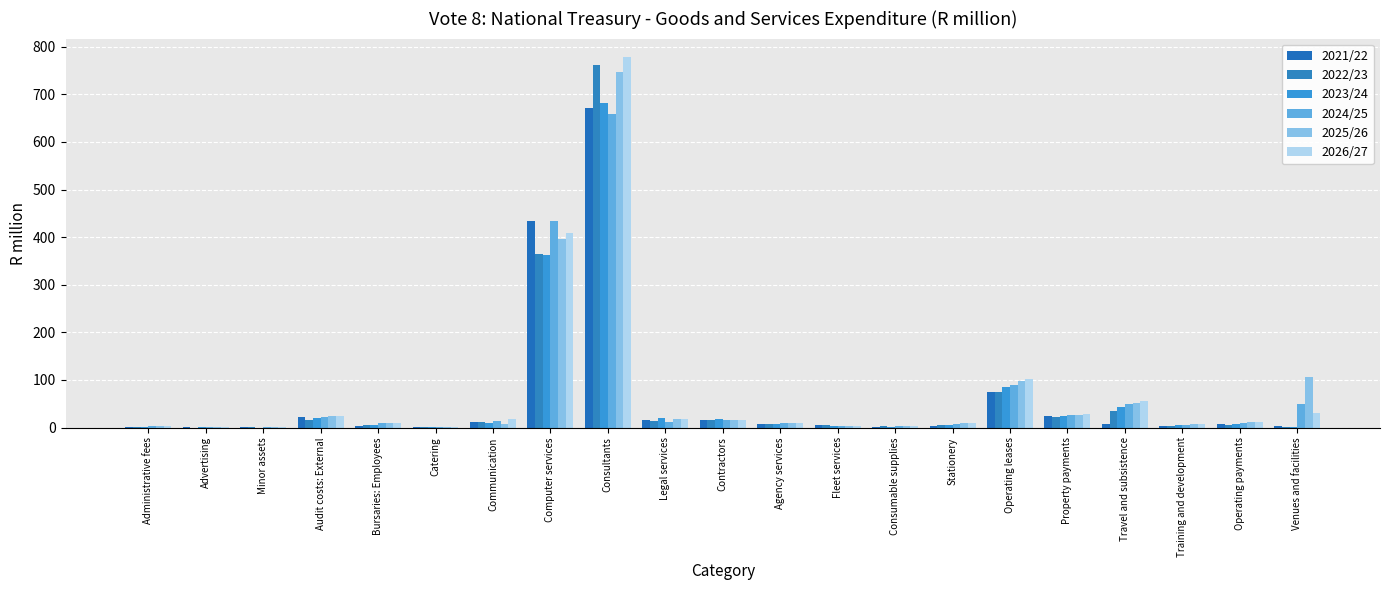

Reading left to right, extract all data points from this chart.

2021/22: 1.3	0.7	1.7	21.5	4.1	0.4	10.9	433.1	671.3	16.7	15.0	8.2	5.0	1.9	2.9	74.3	23.4	7.2	2.6	7.7	2.6
2022/23: 1.7	0.2	0.2	16.5	4.8	0.6	11.5	363.9	762.2	13.5	15.6	6.9	4.6	2.4	4.5	74.4	23.1	35.4	2.8	6.3	1.4
2023/24: 1.8	0.2	0.1	20.6	5.0	0.7	10.4	362.7	681.4	21.1	17.2	7.5	4.4	2.0	6.2	85.7	24.1	43.5	4.7	8.2	1.8
2024/25: 3.3	1.5	0.9	22.9	9.2	2.2	12.8	434.9	658.0	11.6	15.8	10.0	3.7	3.0	8.1	90.0	26.0	49.0	5.5	9.1	49.3
2025/26: 3.4	1.6	0.5	23.7	9.4	2.1	7.3	396.0	746.5	17.4	15.9	9.4	4.0	3.3	8.7	96.9	27.3	51.9	7.3	11.4	106.4
2026/27: 3.6	1.8	0.6	25.4	10.4	2.3	19.0	408.5	778.2	18.3	16.9	9.8	4.2	3.4	9.2	102.3	28.6	55.1	7.5	12.3	29.8